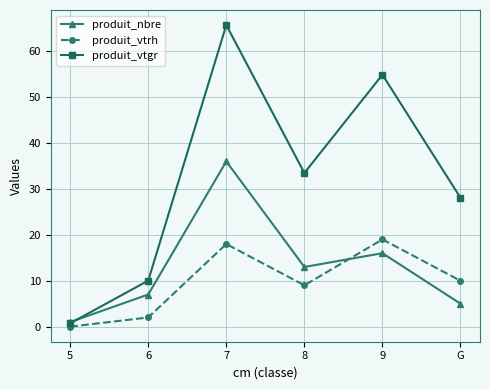

At 7, list the series in order from largest to smallest.

produit_vtgr, produit_nbre, produit_vtrh